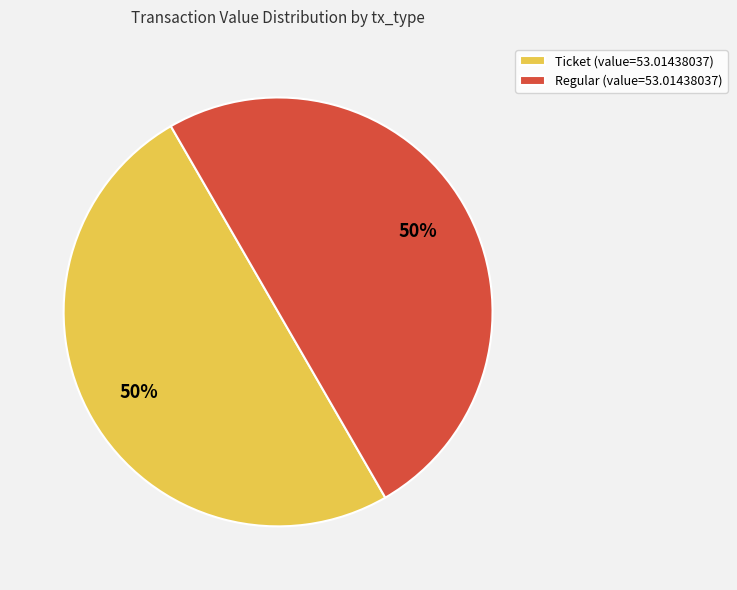

How many slices are in this pie chart?

2